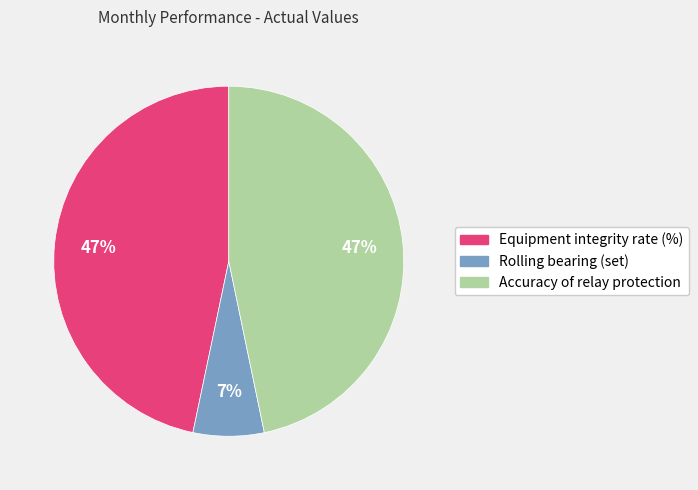

Does any single category account for the majority?

No